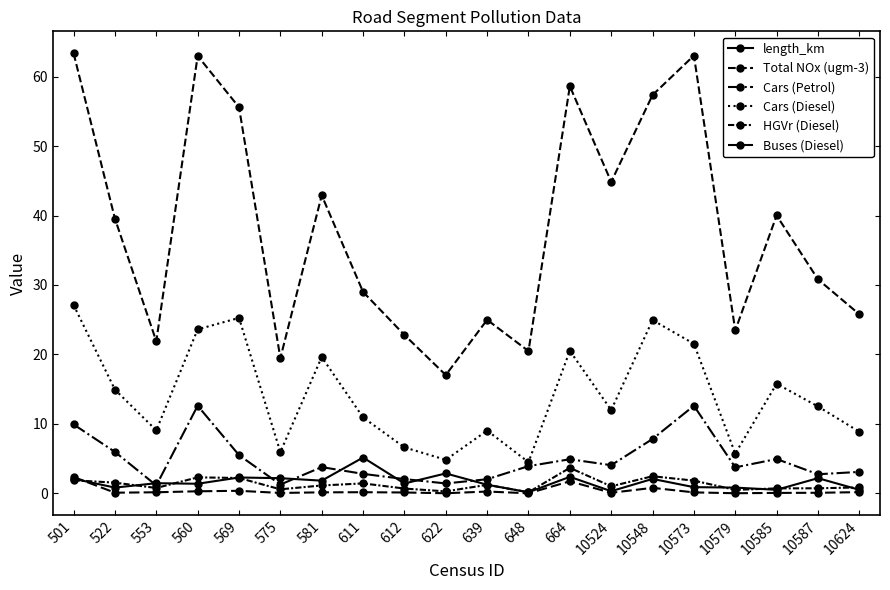

Reading left to right, extract all data points from this chart.

length_km: 2.1	0.8	1.5	1.4	2.3	2.2	1.8	5.2	1.4	2.9	1.2	0.1	2.4	0.3	2.1	0.9	0.8	0.5	2.2	0.5
Total NOx (ugm-3): 63.4	39.5	21.9	63.0	55.6	19.5	42.9	29.0	22.8	17.0	25.0	20.5	58.6	44.8	57.3	63.0	23.4	40.0	30.8	25.8
Cars (Petrol): 9.9	6.0	1.1	12.6	5.5	1.3	3.8	2.8	2.0	1.4	2.0	3.9	4.9	4.0	7.8	12.6	3.7	4.9	2.7	3.1
Cars (Diesel): 27.1	14.9	9.1	23.6	25.3	5.9	19.6	10.9	6.6	4.8	9.0	4.5	20.5	12.0	24.9	21.5	5.7	15.8	12.5	8.9
HGVr (Diesel): 1.9	1.5	0.8	2.3	2.2	0.6	1.1	1.4	0.7	0.3	1.2	0.1	3.7	1.0	2.5	1.8	0.5	0.7	0.7	0.8
Buses (Diesel): 2.4	0.1	0.1	0.3	0.4	0.1	0.1	0.2	0.1	0.0	0.3	0.0	1.7	0.1	0.8	0.1	0.0	0.1	0.1	0.2